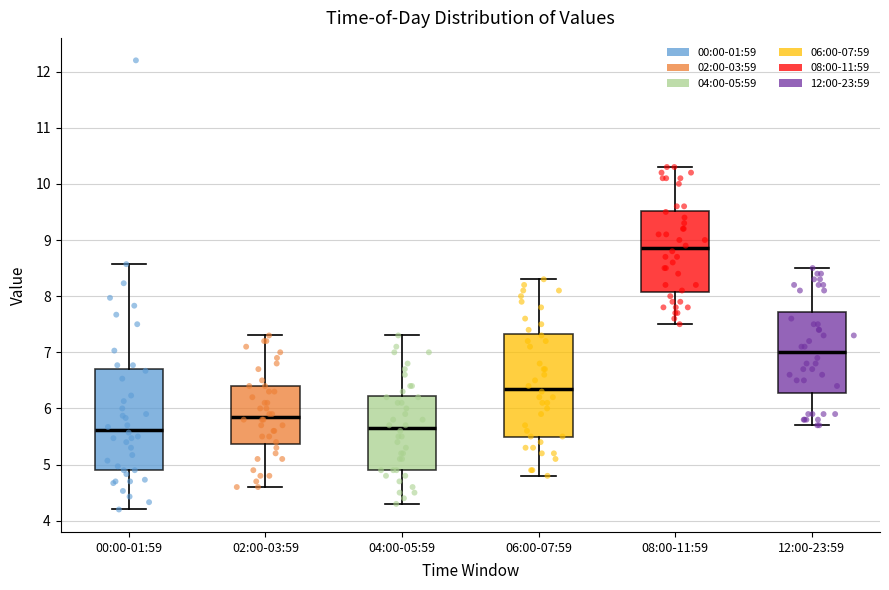

Reading left to right, read every box against the y-axis: the position of its median line, the range the box covers, and the ends of its whiskers. The values are not printed on the chart, so give them approximately, as read against the axis.

00:00-01:59: median 5.6, box 4.9 to 6.7, whiskers 4.2 to 8.6
02:00-03:59: median 5.9, box 5.4 to 6.4, whiskers 4.6 to 7.3
04:00-05:59: median 5.7, box 4.9 to 6.2, whiskers 4.3 to 7.3
06:00-07:59: median 6.4, box 5.5 to 7.3, whiskers 4.8 to 8.3
08:00-11:59: median 8.9, box 8.1 to 9.5, whiskers 7.5 to 10.3
12:00-23:59: median 7.0, box 6.3 to 7.7, whiskers 5.7 to 8.5